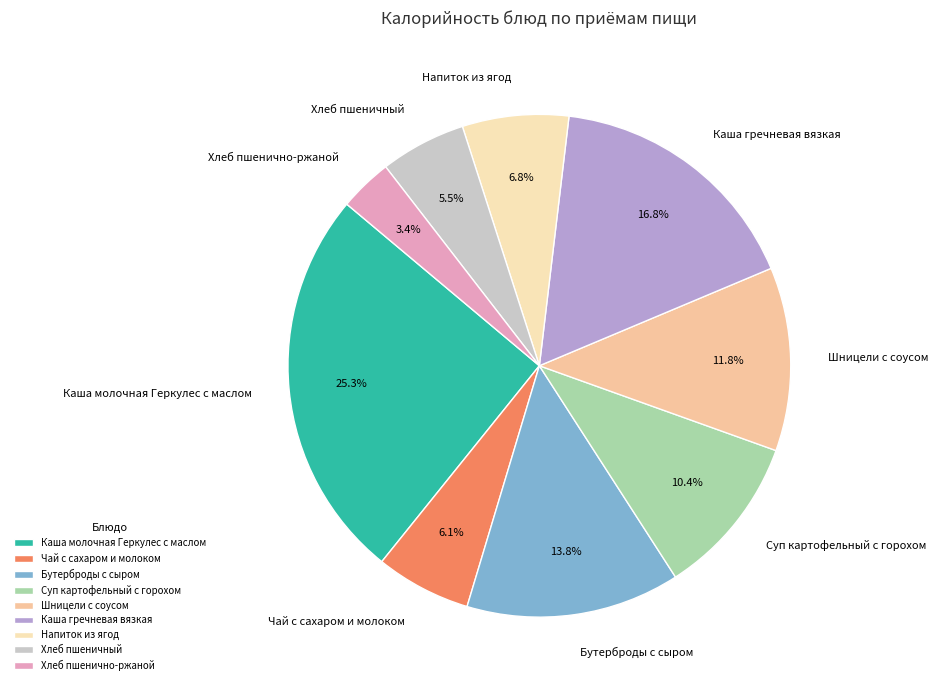

To the nearest percent, what is the average slice percentage?

11%